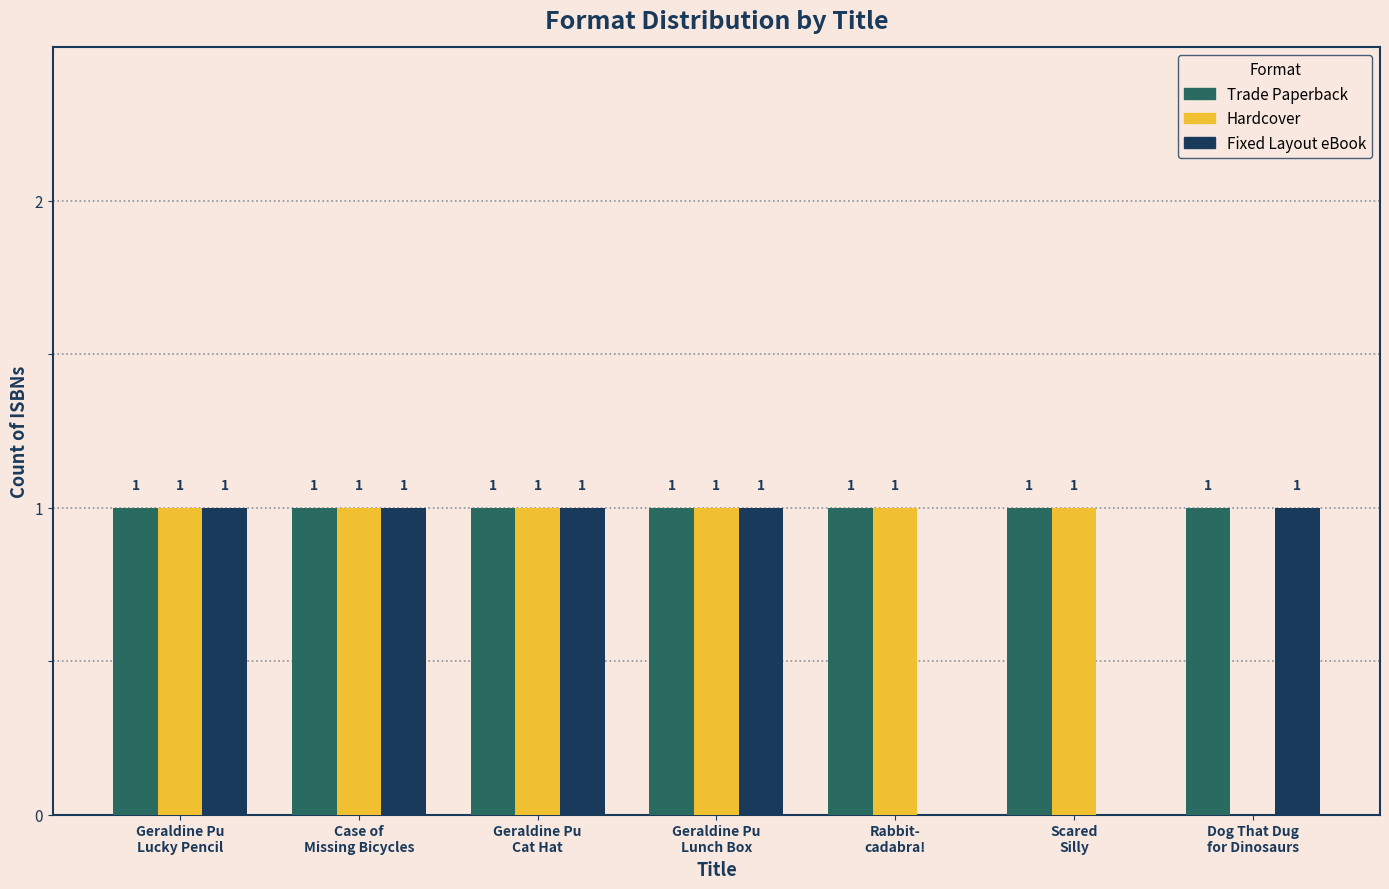

Reading left to right, transcribe all the data shown in this chart.

Trade Paperback: Geraldine Pu
Lucky Pencil=1	Case of
Missing Bicycles=1	Geraldine Pu
Cat Hat=1	Geraldine Pu
Lunch Box=1	Rabbit-
cadabra!=1	Scared
Silly=1	Dog That Dug
for Dinosaurs=1
Hardcover: Geraldine Pu
Lucky Pencil=1	Case of
Missing Bicycles=1	Geraldine Pu
Cat Hat=1	Geraldine Pu
Lunch Box=1	Rabbit-
cadabra!=1	Scared
Silly=1	Dog That Dug
for Dinosaurs=0
Fixed Layout eBook: Geraldine Pu
Lucky Pencil=1	Case of
Missing Bicycles=1	Geraldine Pu
Cat Hat=1	Geraldine Pu
Lunch Box=1	Rabbit-
cadabra!=0	Scared
Silly=0	Dog That Dug
for Dinosaurs=1